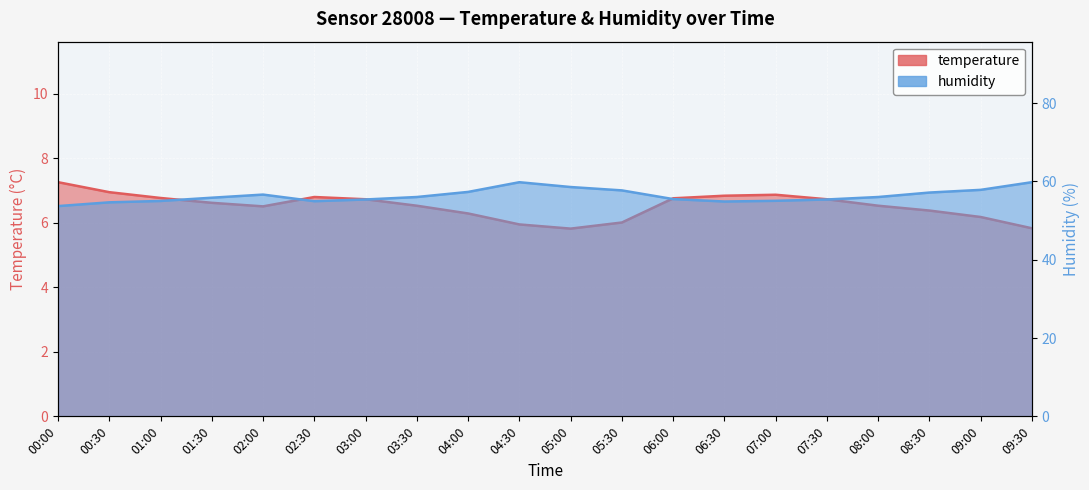

List the series in order of their peak value, highest first.

humidity, temperature